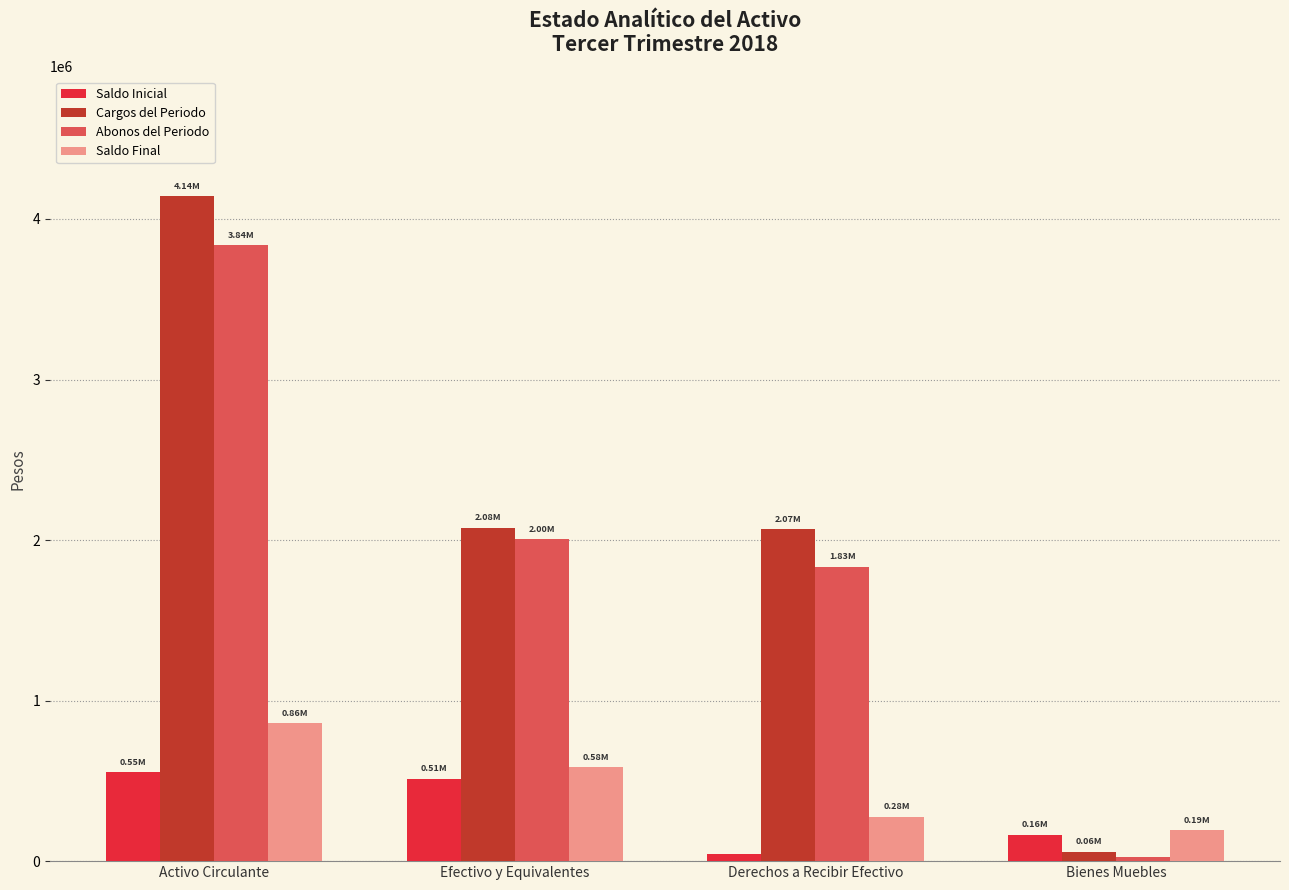

Which series changed the most between Derechos a Recibir Efectivo and Bienes Muebles?

Cargos del Periodo